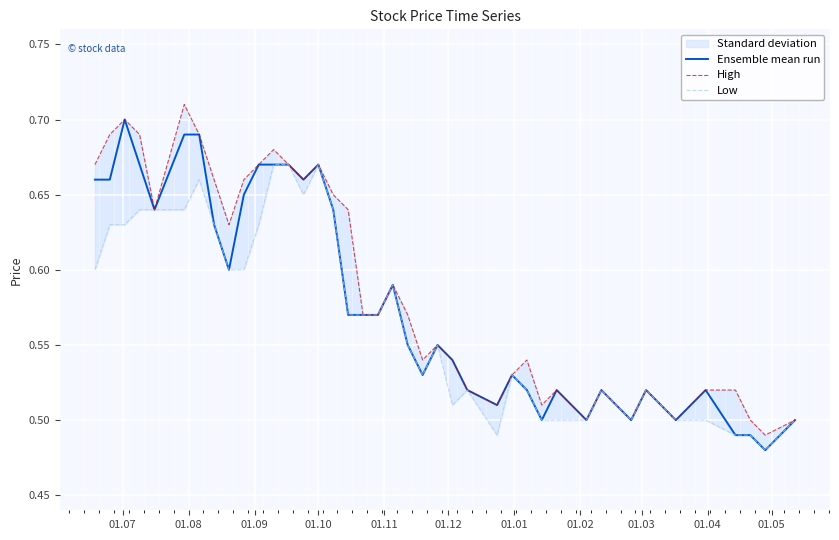

True or false: Ensemble mean run and Low intersect in this chart.

False